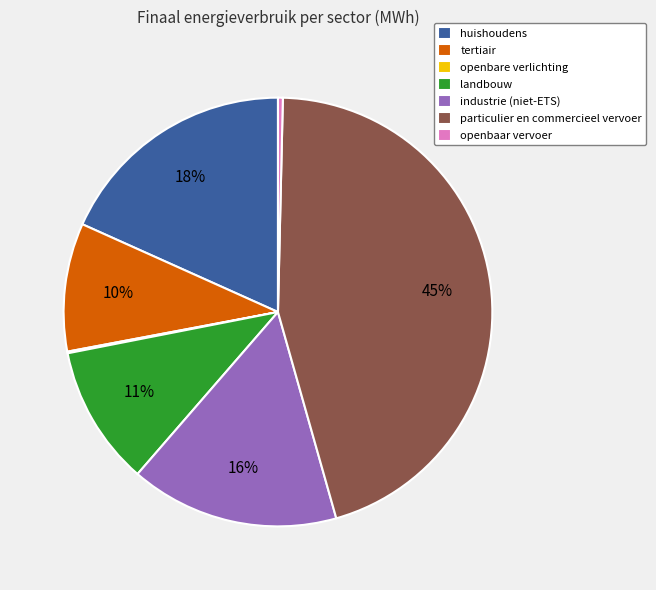

To the nearest percent, what is the difference between the openbaar vervoer and particulier en commercieel vervoer slice percentages?

45%